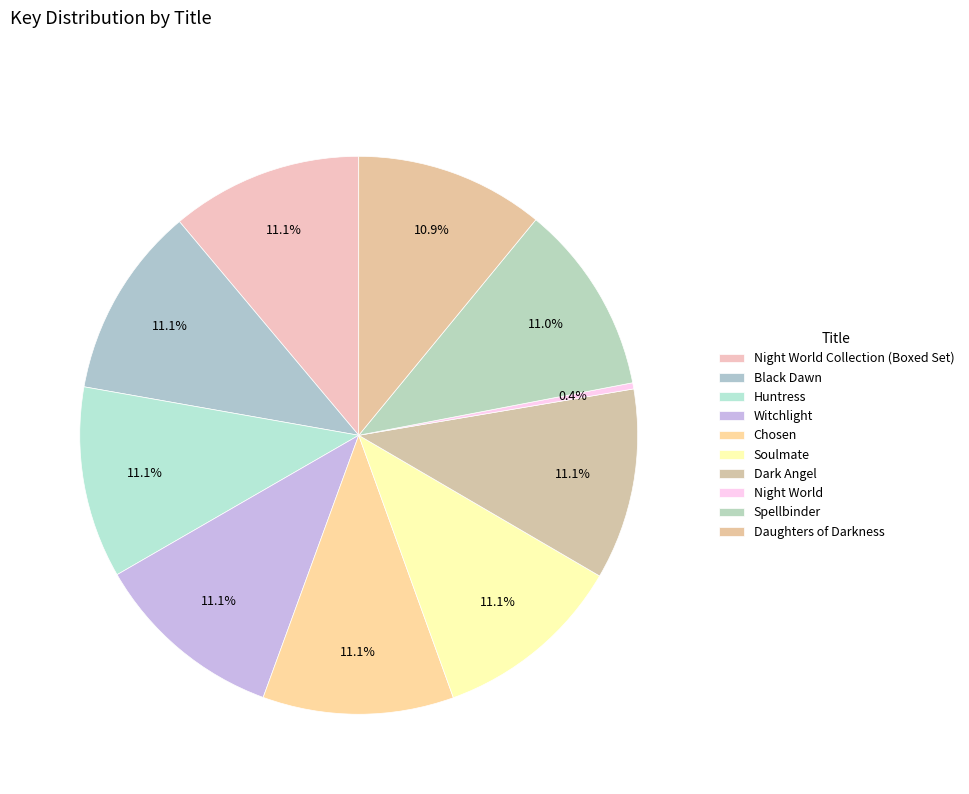

Does Huntress account for over 50% of the chart?

No